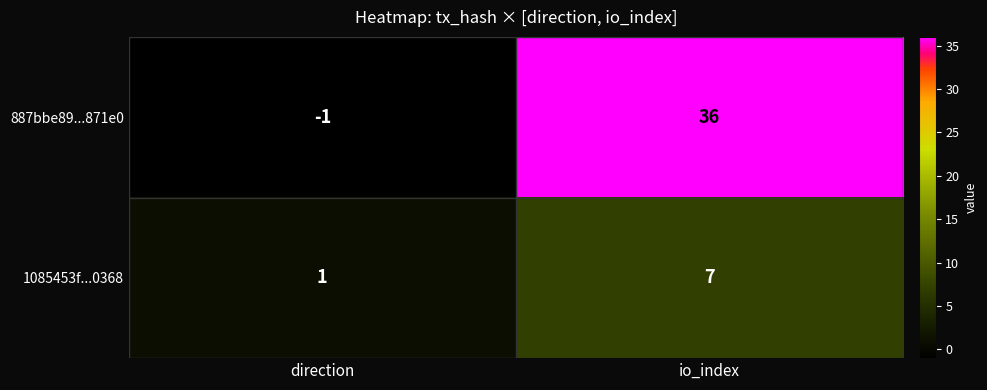

Is it true that 887bbe89...871e0 equals 48 at io_index?

False